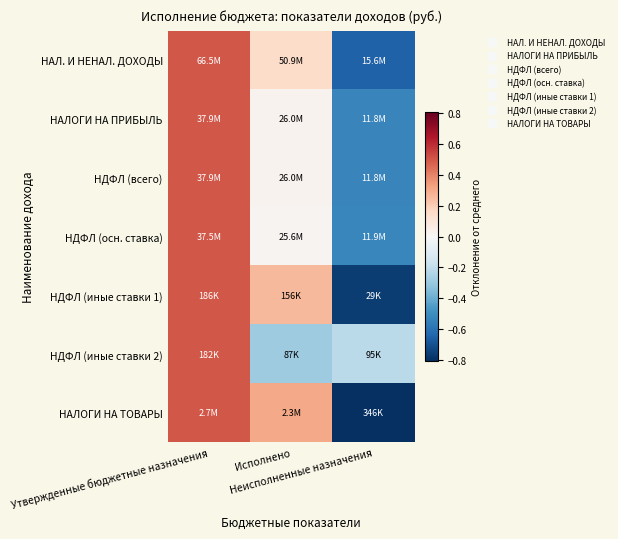

Which label corresponds to the largest value in the chart?

Утвержденные бюджетные назначения